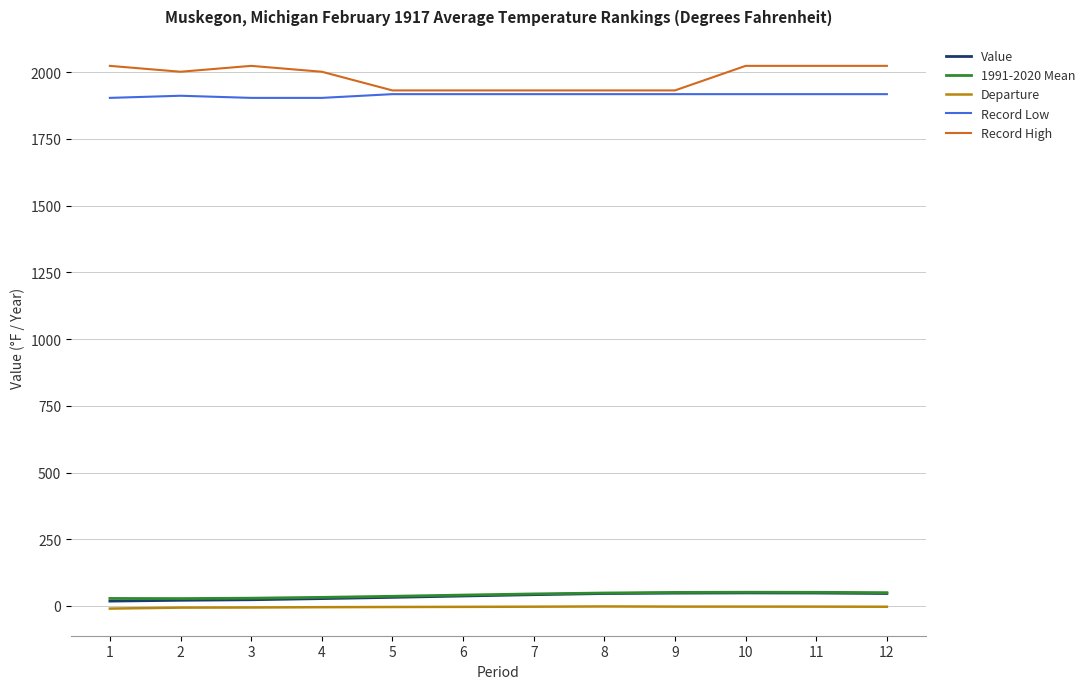

True or false: Record High and Departure cross at least once.

False